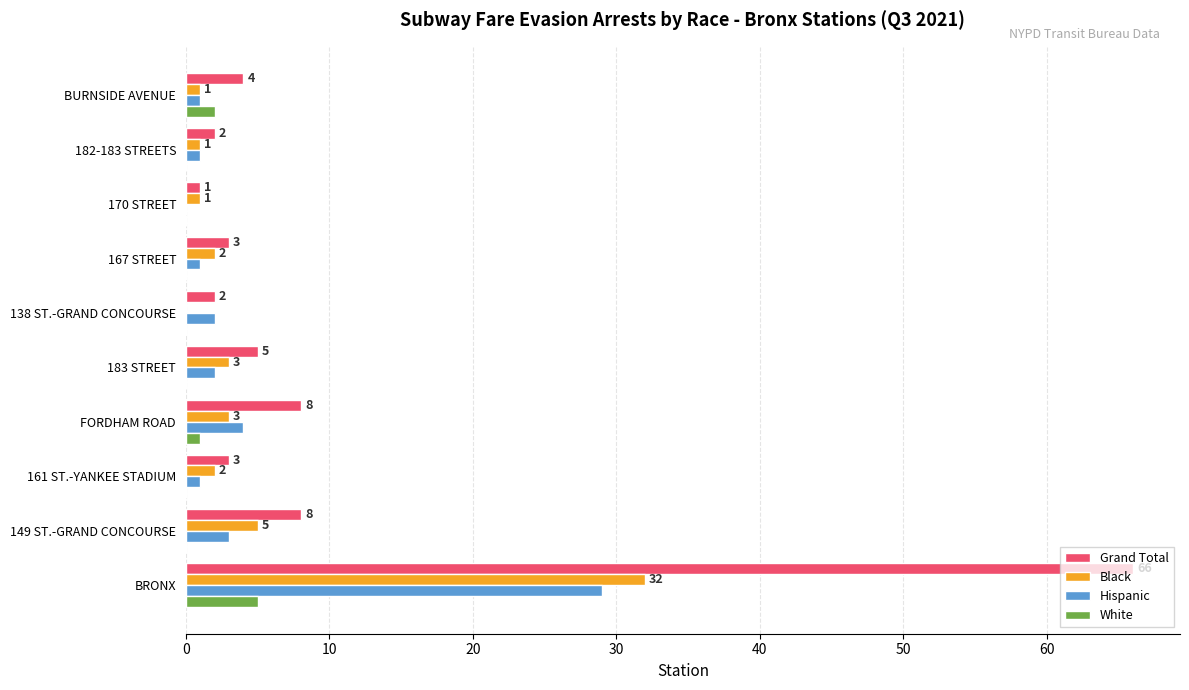

The Grand Total series shows 3 at 167 STREET. True or false?

True